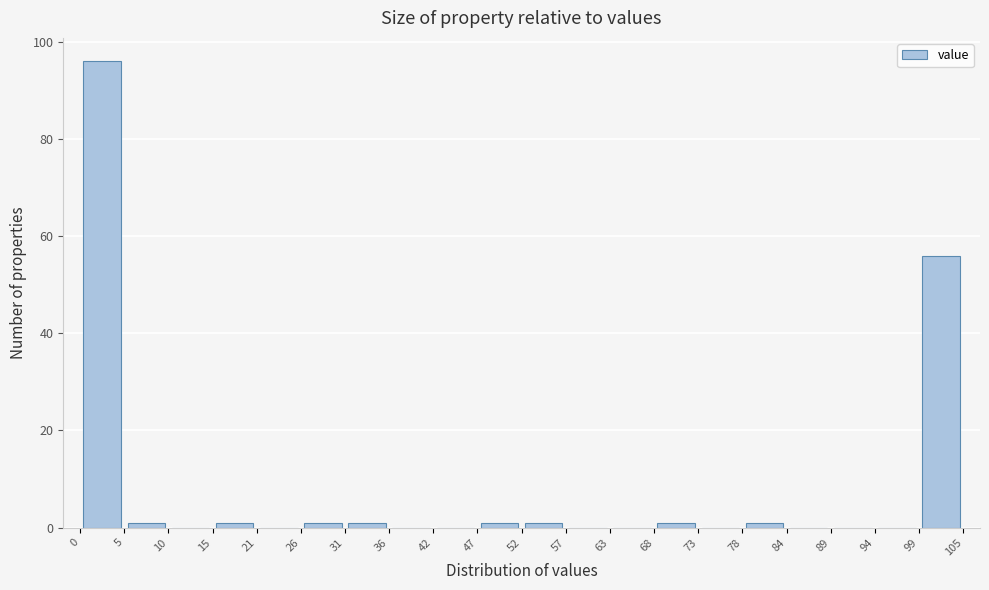

Reading left to right, transcribe this chart: for each bar, give the range it covers on the x-axis and its height. The values are not printed on the chart, so give them approximately, as read against the axis.

0 to 5: 96
5 to 10: under 2
10 to 15: 0
15 to 21: under 2
21 to 26: 0
26 to 31: under 2
31 to 36: under 2
36 to 42: 0
42 to 47: 0
47 to 52: under 2
52 to 57: under 2
57 to 63: 0
63 to 68: 0
68 to 73: under 2
73 to 78: 0
78 to 84: under 2
84 to 89: 0
89 to 94: 0
94 to 99: 0
99 to 105: 56